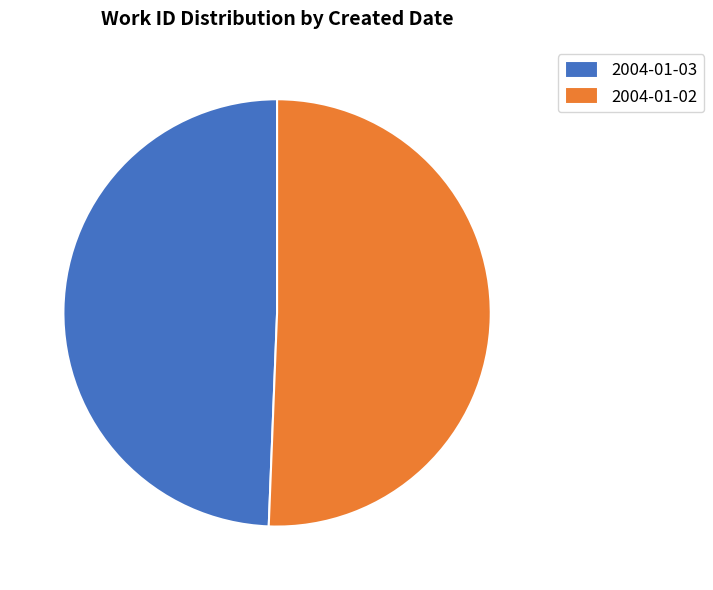

Count the number of slices in the pie.

2